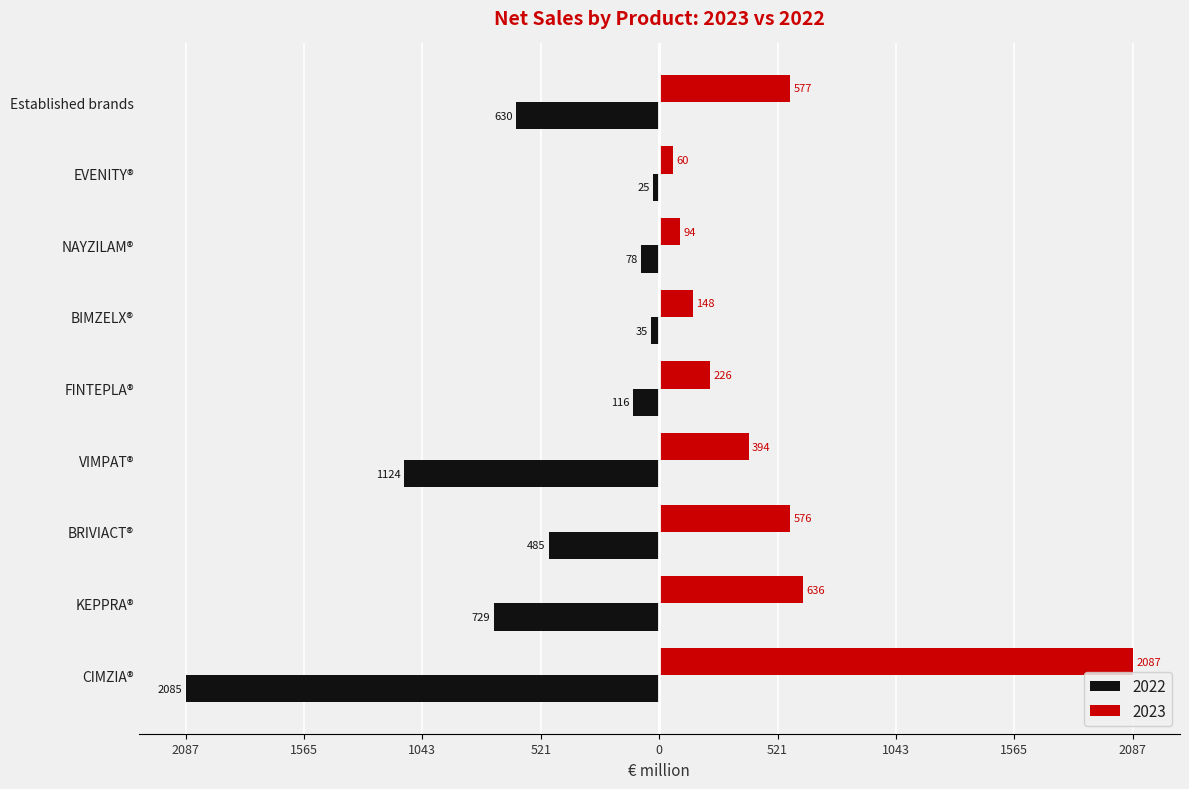

Which has a higher value, BIMZELX® or Established brands?

Established brands